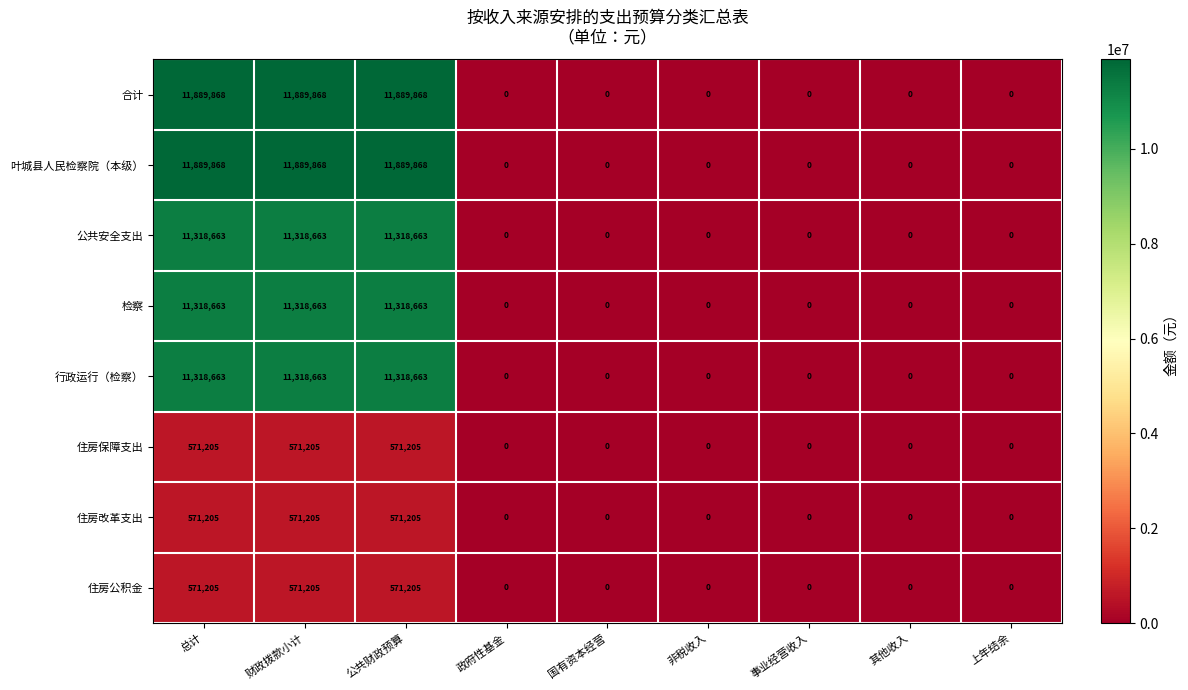

What is the difference between the maximum and minimum values in the 住房保障支出 series?

571205